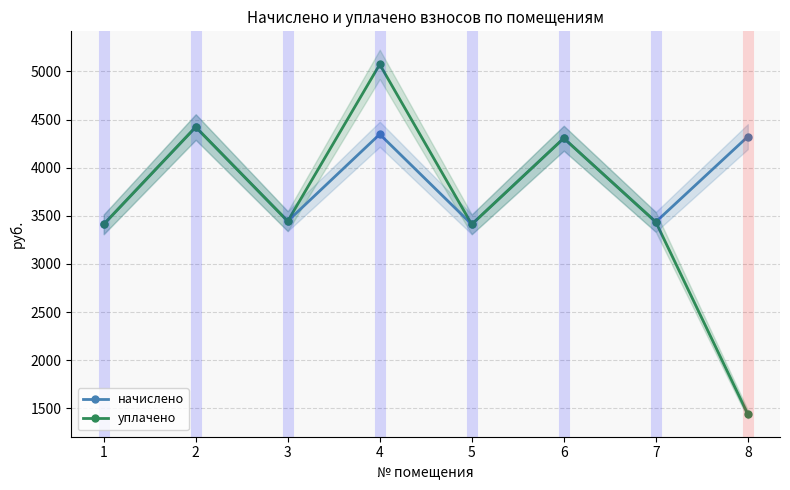

How many data points in уплачено are less than 3444?

4